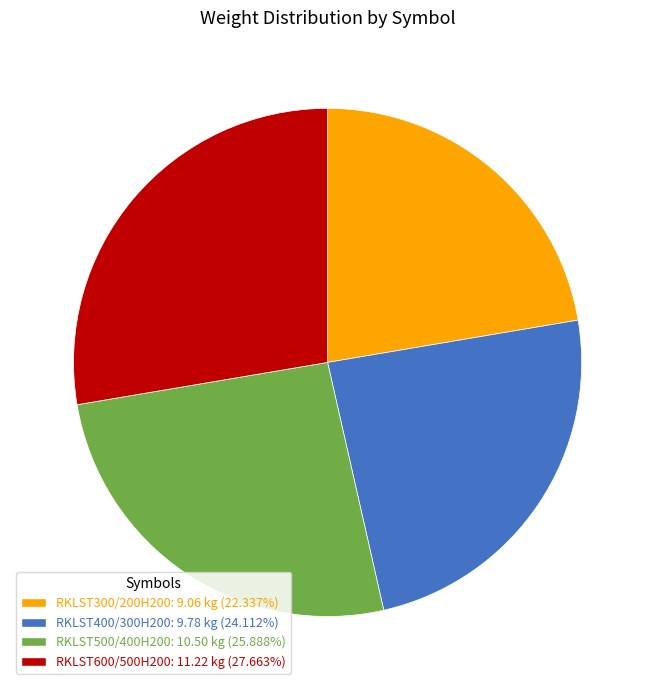

Does any single category account for the majority?

No